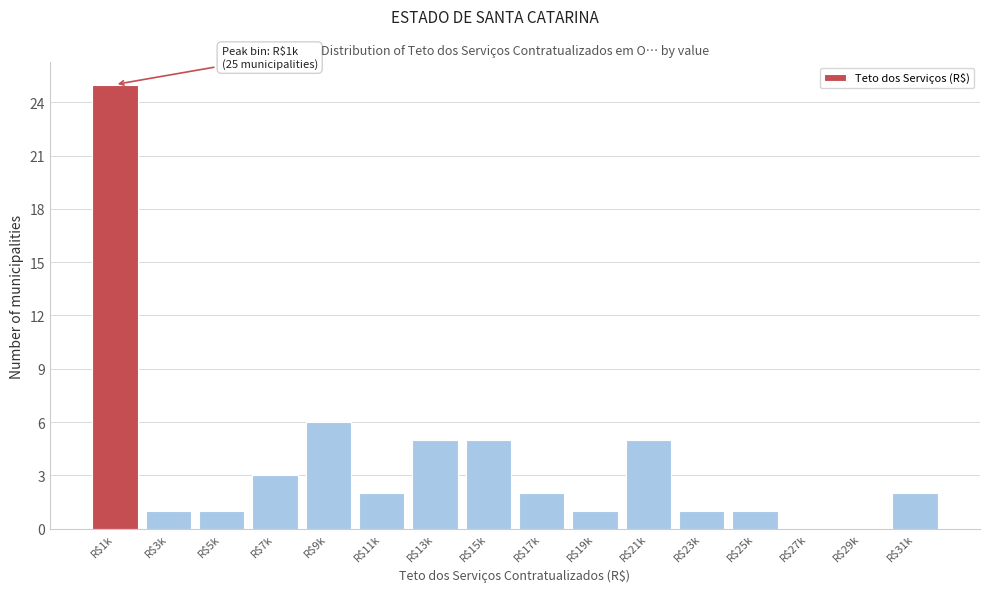

What is the greatest value displayed?

25